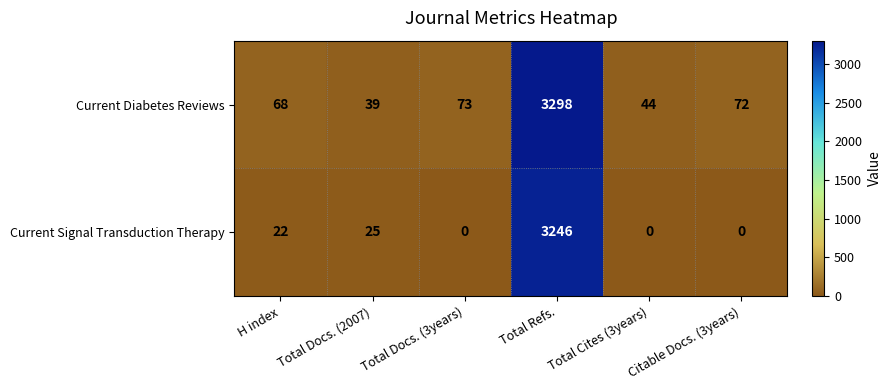

What is the sum of the Current Signal Transduction Therapy values at H index and Citable Docs. (3years)?

22